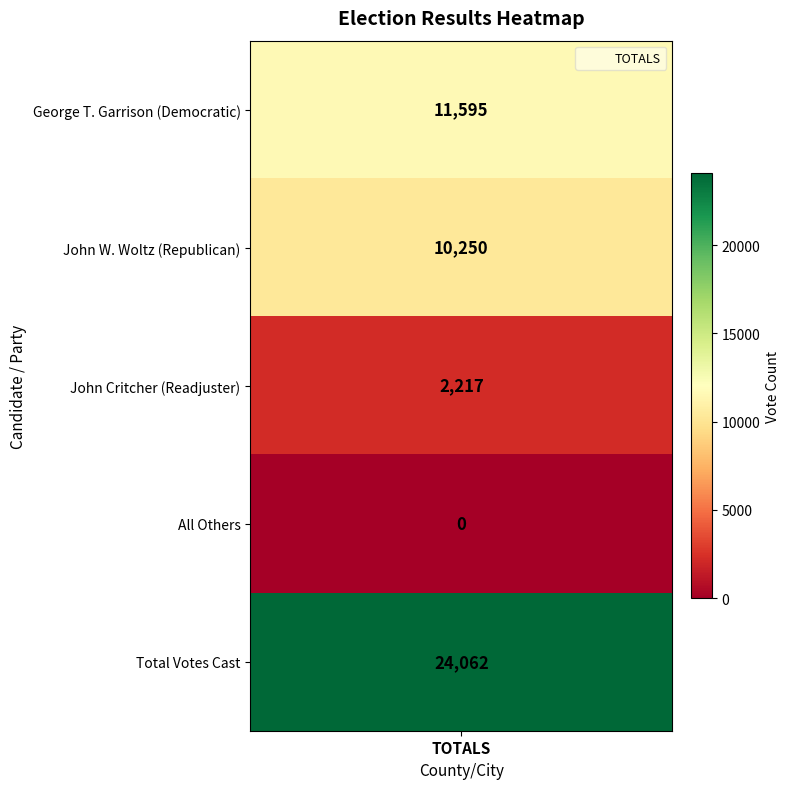

How many values are below 10250?

2